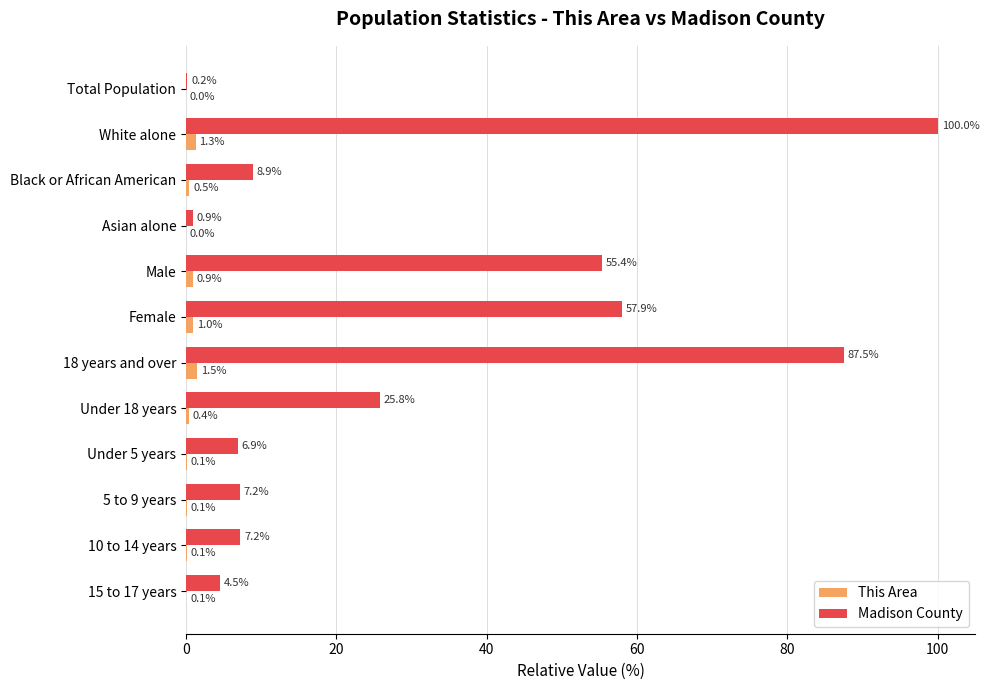

Which label corresponds to the largest value in the chart?

White alone